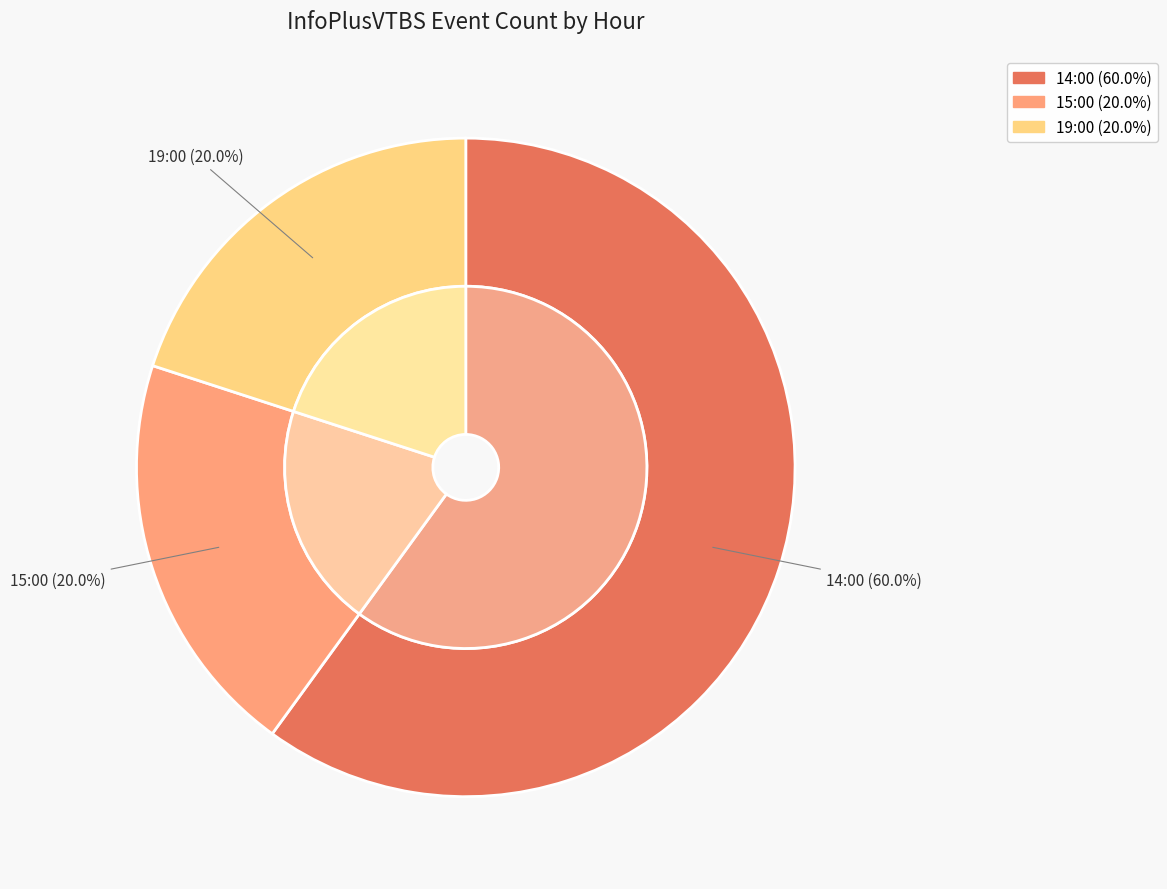

Count the number of slices in the pie.

3